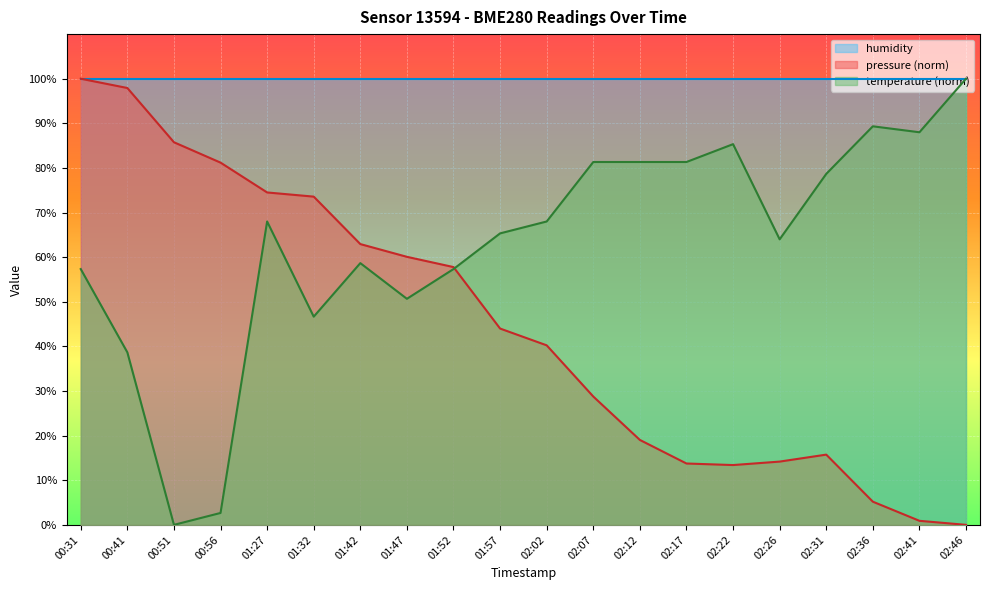

The value of pressure at 02:31 is 26.0. True or false?

False